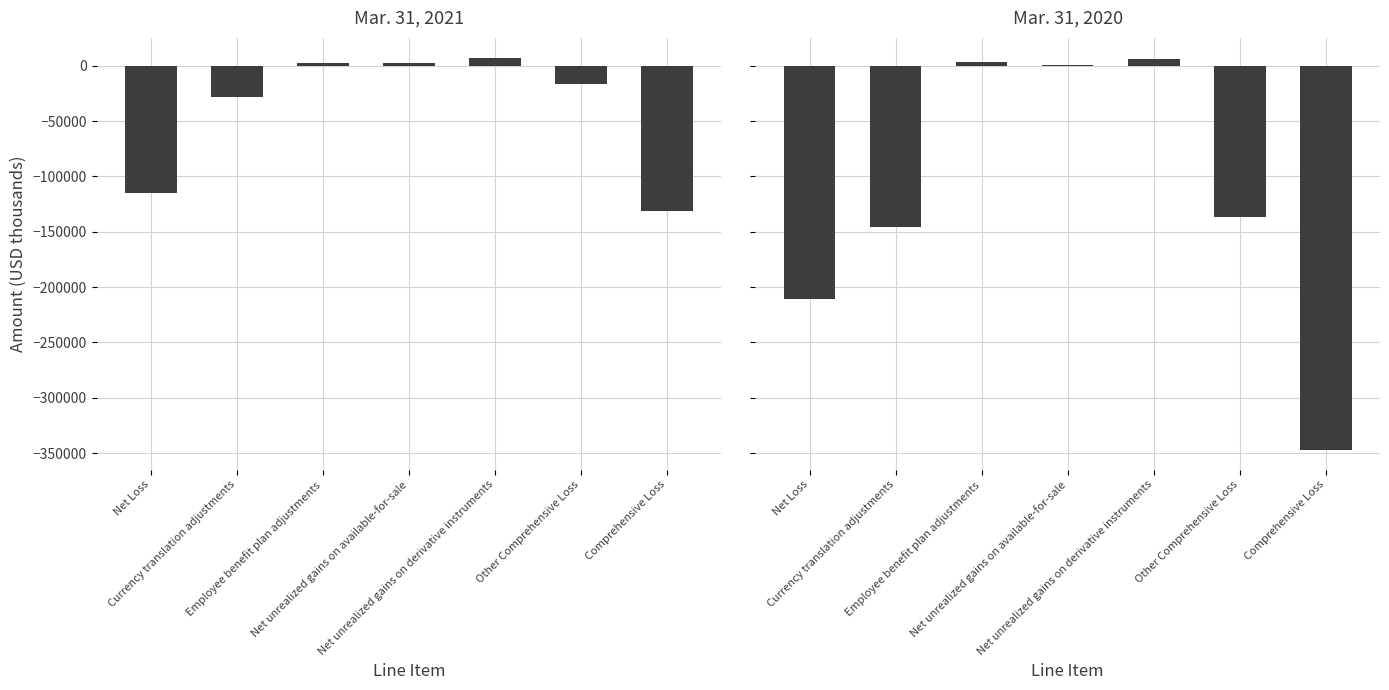

What is the value of the Mar. 31, 2021 bar at the 5th from the left?

7371